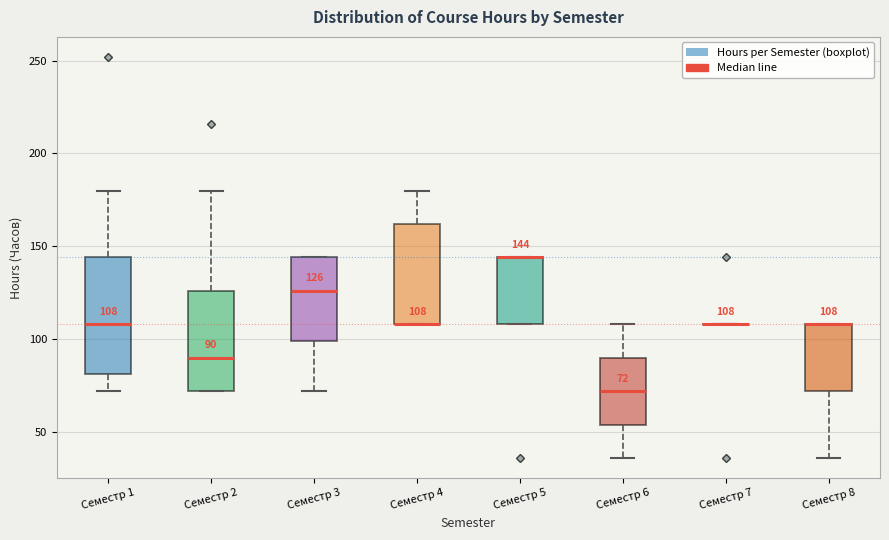

Comparing the boxes themselves (not the whiskers), which one is the tallest?

Семестр 1